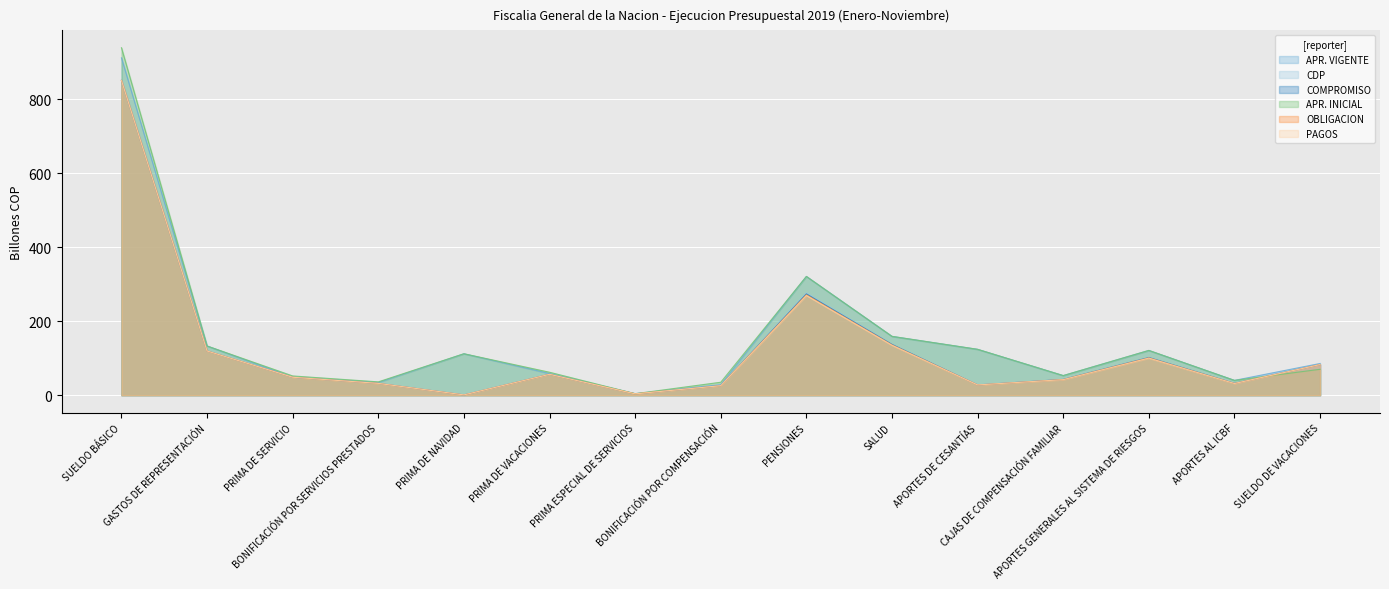

Which category has the highest value across all series?

SUELDO BÁSICO